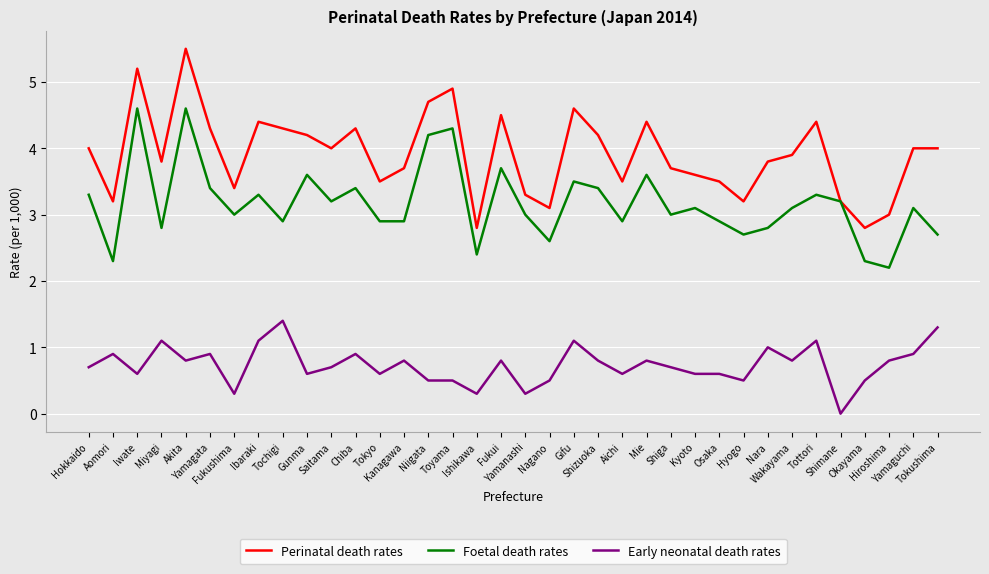

True or false: Early neonatal death rates and Foetal death rates intersect in this chart.

False